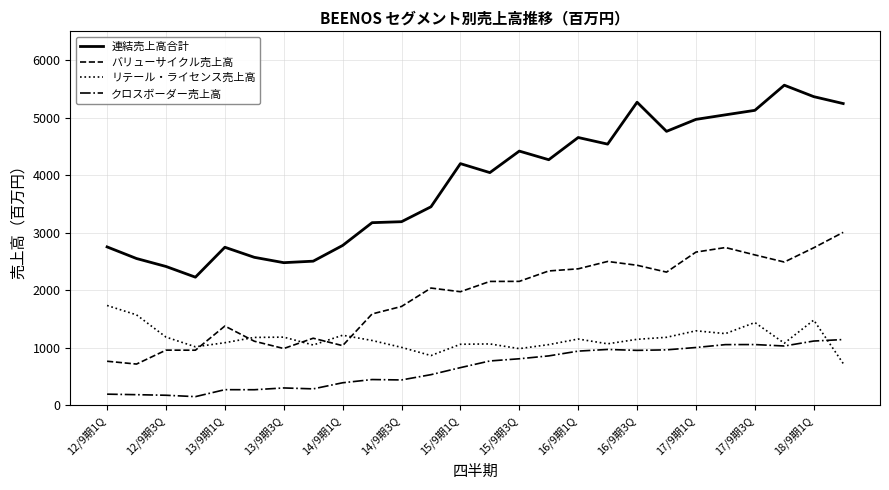

What is the average value of the 連結売上高合計 series?

3859